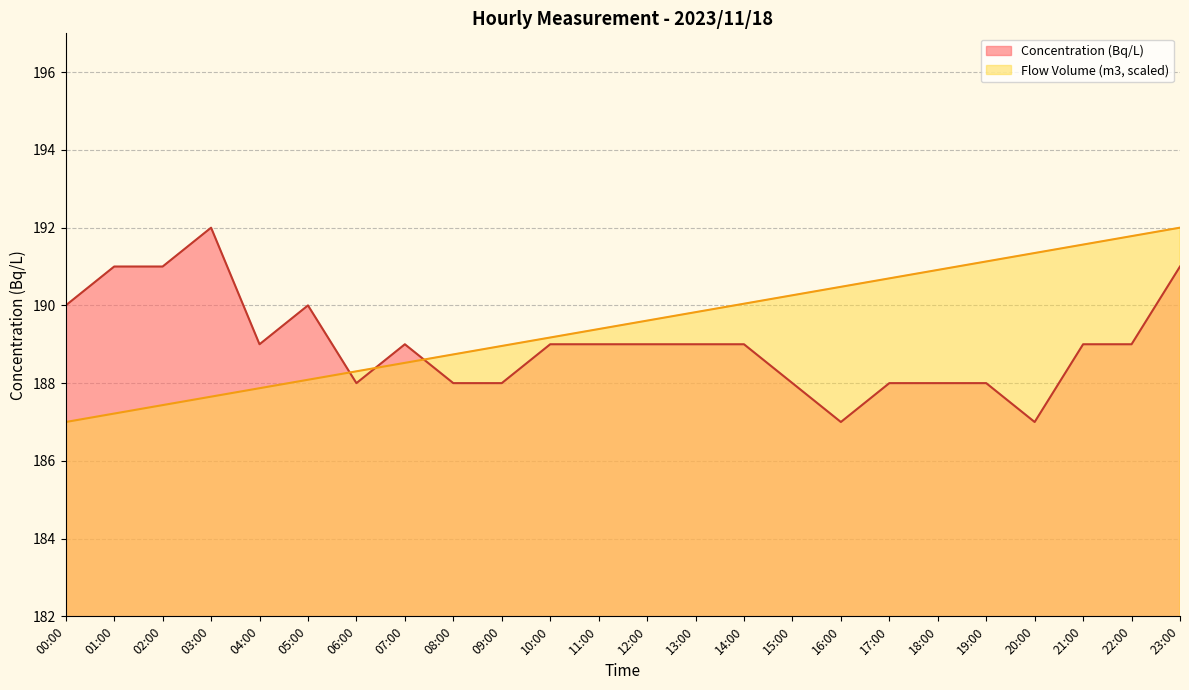

Which series has the largest total across all categories?

Flow Volume (m3, scaled)